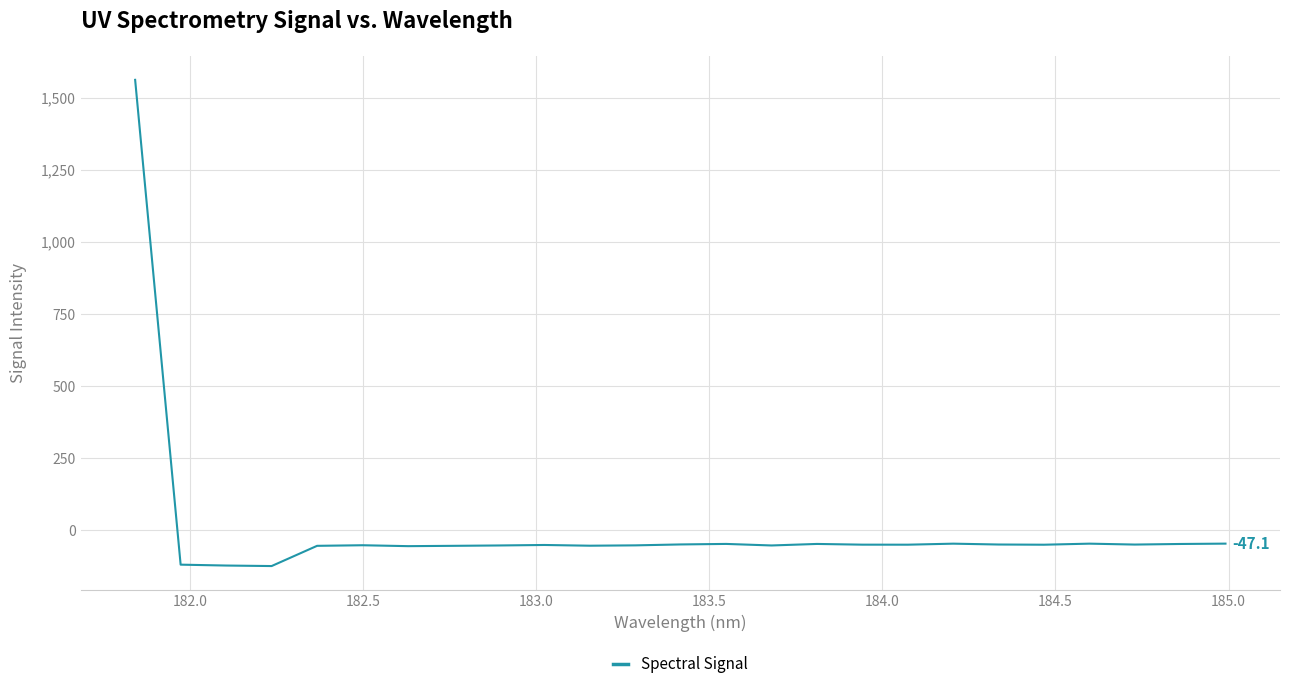

What is the smallest value displayed?

-124.9